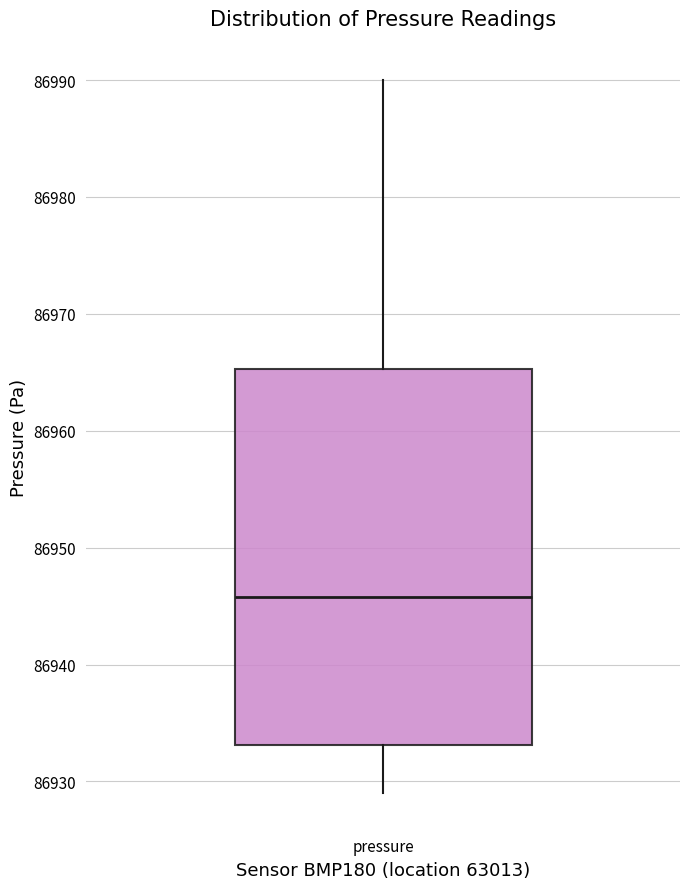

Read this box plot against the y-axis: the position of the median line, the range covered by the box, and the ends of both whiskers. The values are not printed on the chart, so give them approximately, as read against the axis.

median 86946, box 86933 to 86965, whiskers 86929 to 86990